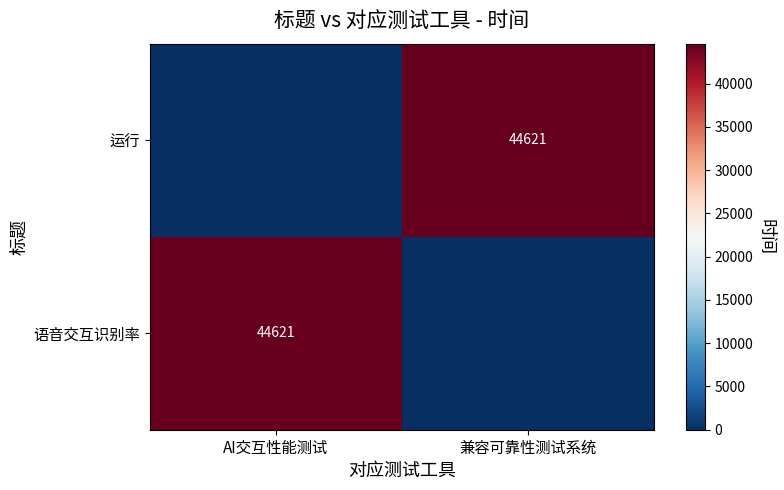

Count the number of data series in this chart.

2